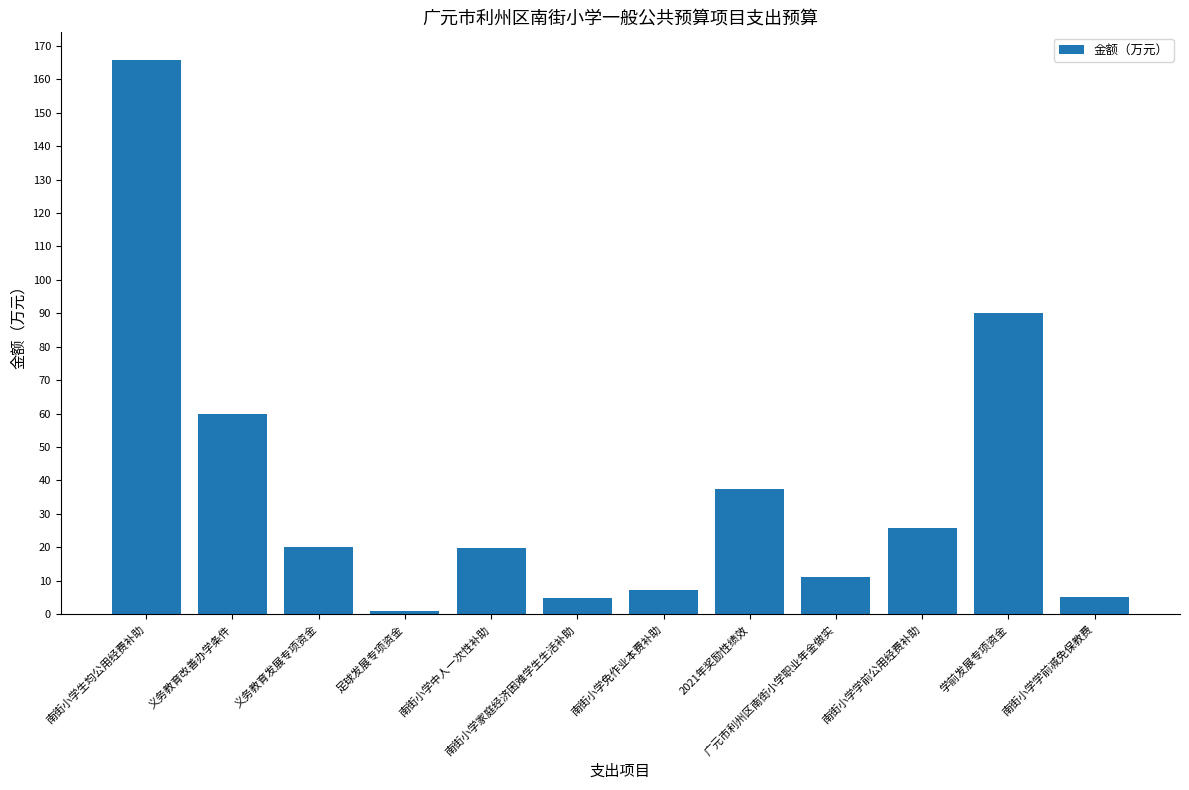

Which label corresponds to the smallest value in the chart?

足球发展专项资金